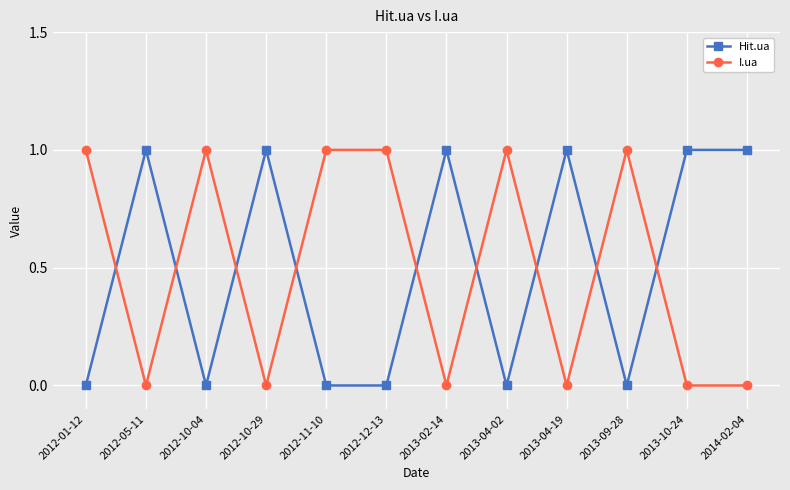

At 2012-11-10, list the series in order from smallest to largest.

Hit.ua, I.ua